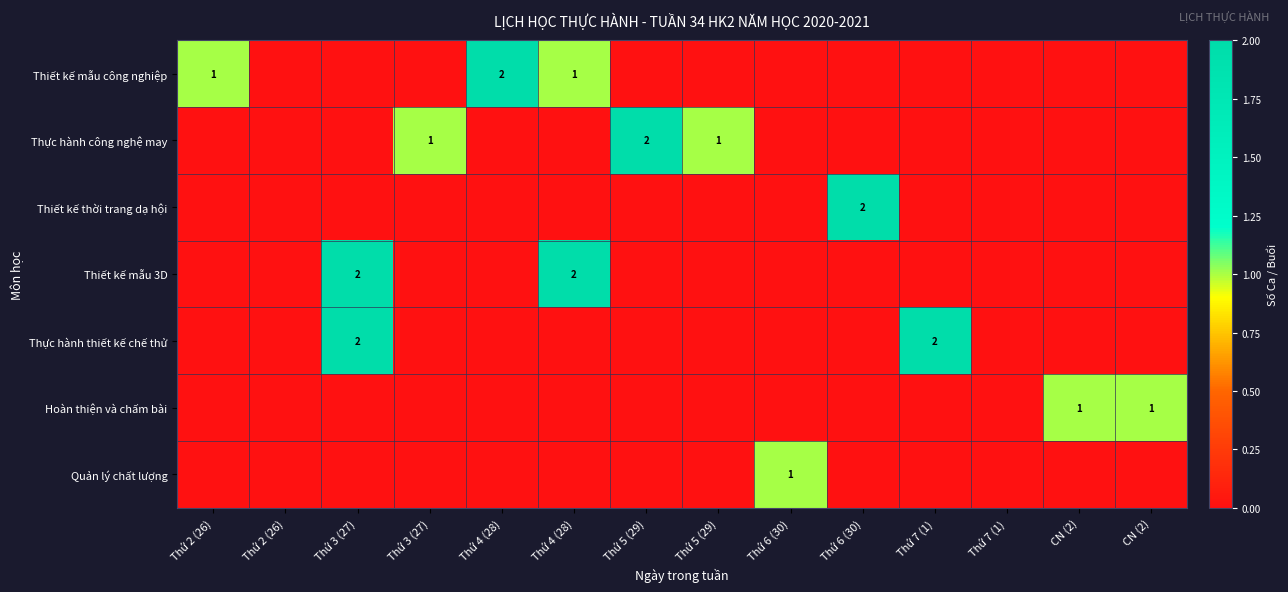

The value of Hoàn thiện và chấm bài at Thứ 4 (28) is 0. True or false?

False